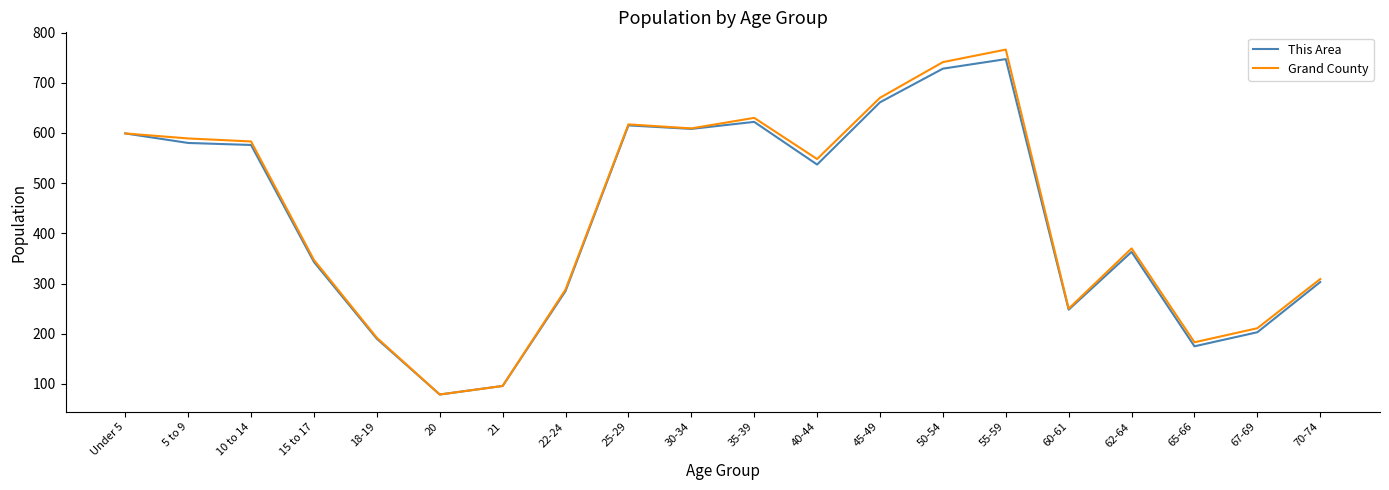

At which category is the sum across all series the highest?

55-59